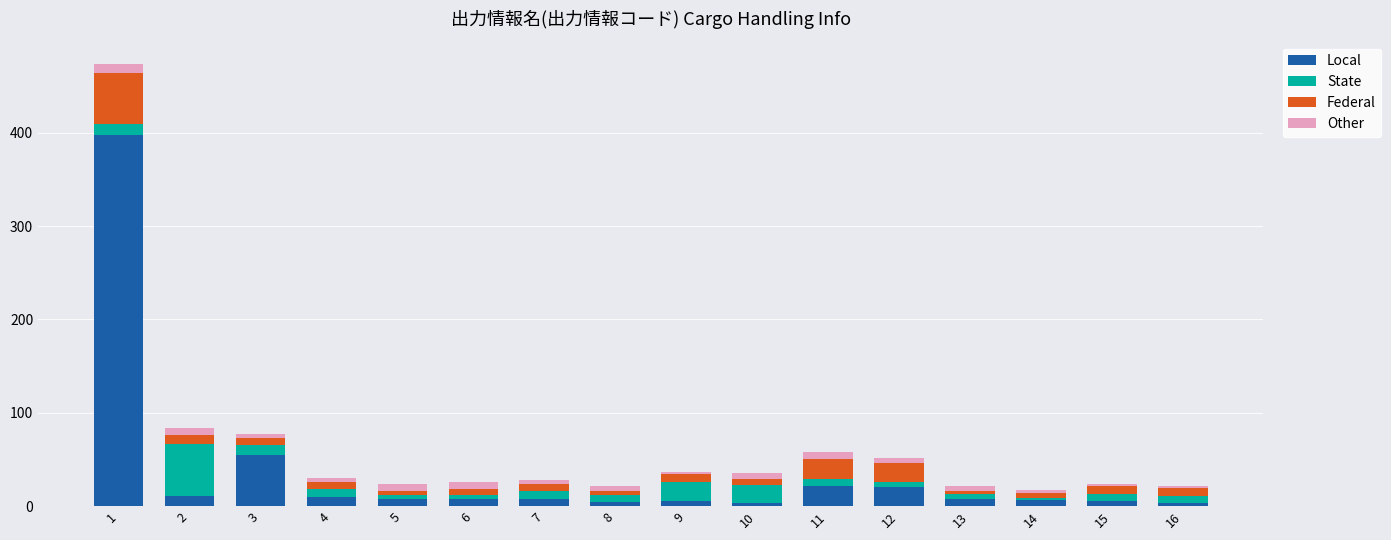

What is the sum of all Local values?

573